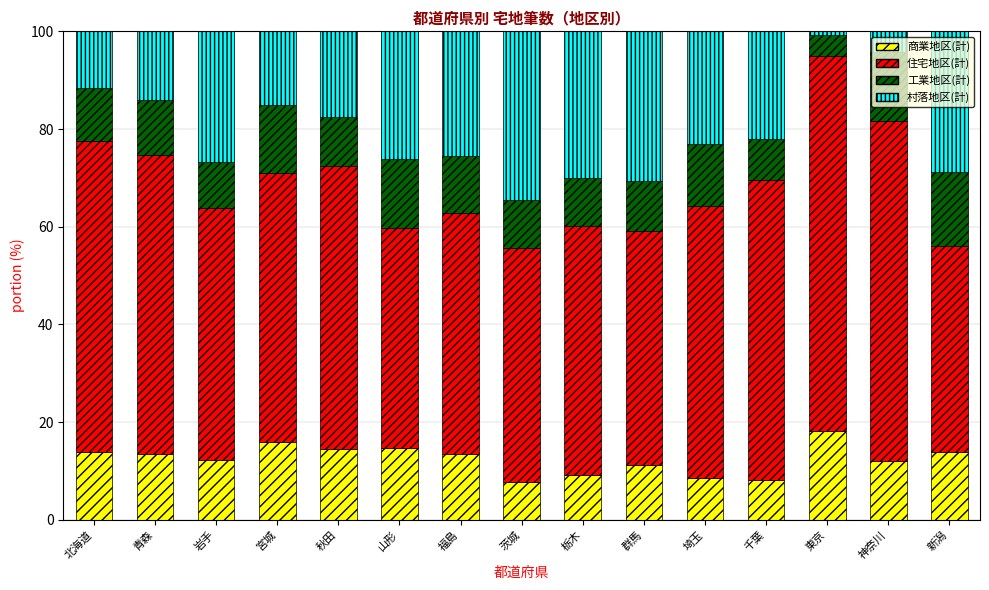

What value does the 商業地区(計) series have at 岩手?

12.3